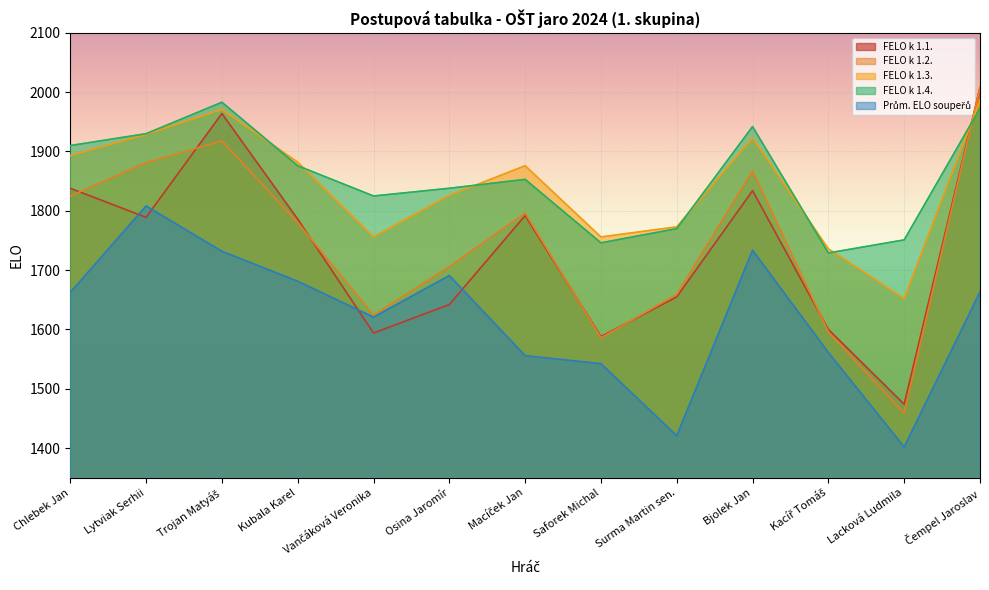

Reading right to left, list all the values displayed in this chart.

FELO k 1.1.: 2008.0	1474.0	1600.0	1834.0	1655.0	1588.0	1792.0	1642.0	1594.0	1786.0	1964.0	1789.0	1838.0
FELO k 1.2.: 2008.0	1459.0	1596.0	1867.0	1659.0	1586.0	1796.0	1706.0	1624.0	1780.0	1918.0	1881.0	1825.0
FELO k 1.3.: 1987.0	1652.0	1736.0	1923.0	1773.0	1756.0	1876.0	1826.0	1756.0	1882.0	1971.0	1929.0	1893.0
FELO k 1.4.: 1973.0	1751.0	1729.0	1942.0	1770.0	1746.0	1853.0	1838.0	1825.0	1876.0	1983.0	1930.0	1910.0
Prům. ELO soupeřů: 1663.2	1401.9	1561.1	1733.5	1420.9	1542.4	1555.8	1690.9	1620.8	1681.3	1731.8	1808.2	1662.4